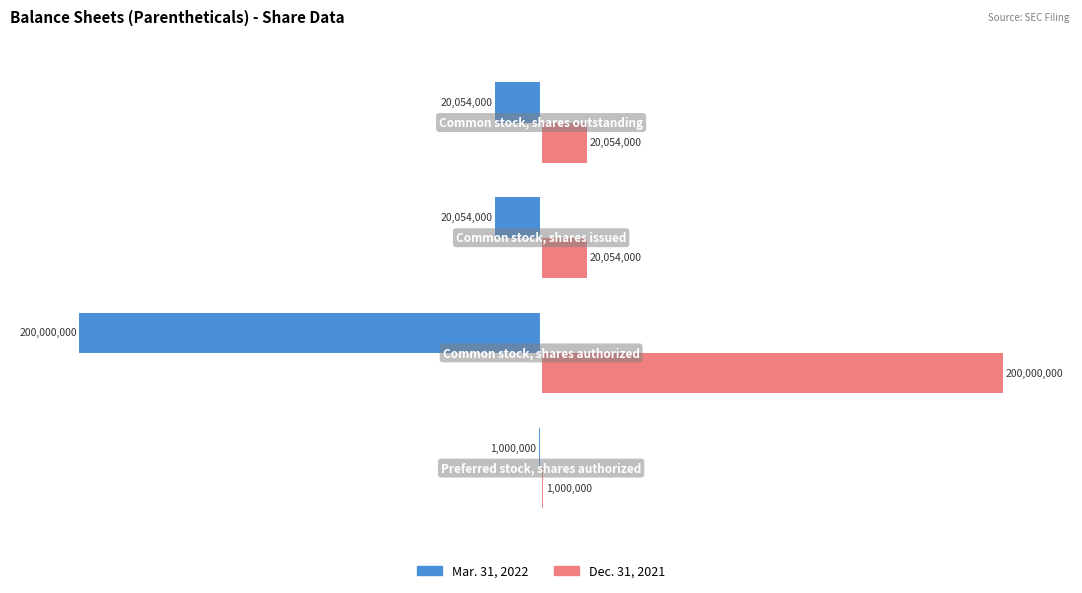

List the series in order of their peak value, highest first.

Dec. 31, 2021, Mar. 31, 2022